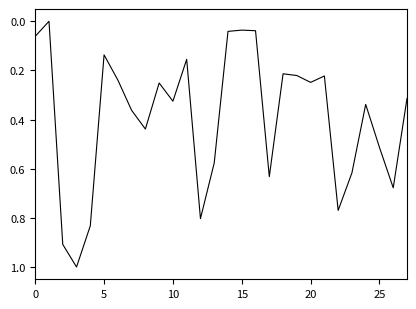

True or false: the data has more than 0 interior local peaks.

True